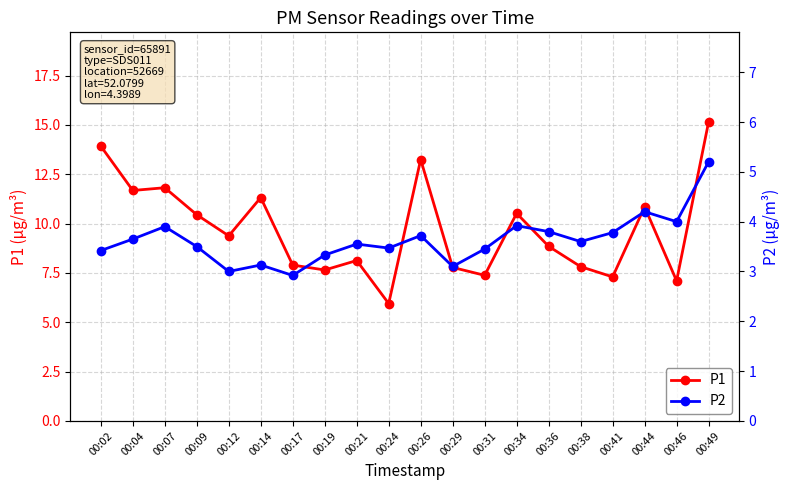

The value of P2 at 00:24 is 1.8. True or false?

False